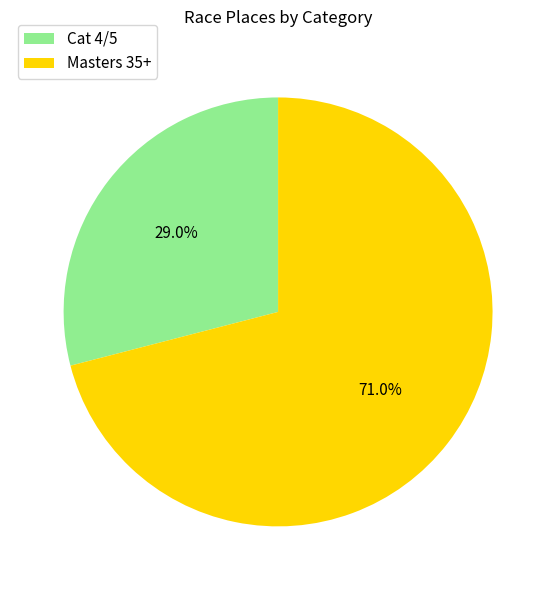

Which slice represents more than half of the pie?

Masters 35+